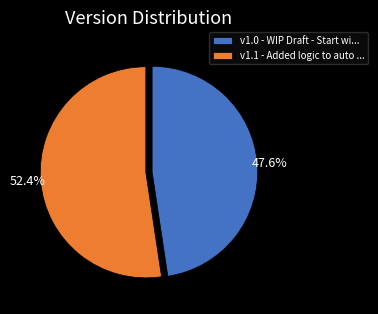

How many segments does this pie chart have?

2